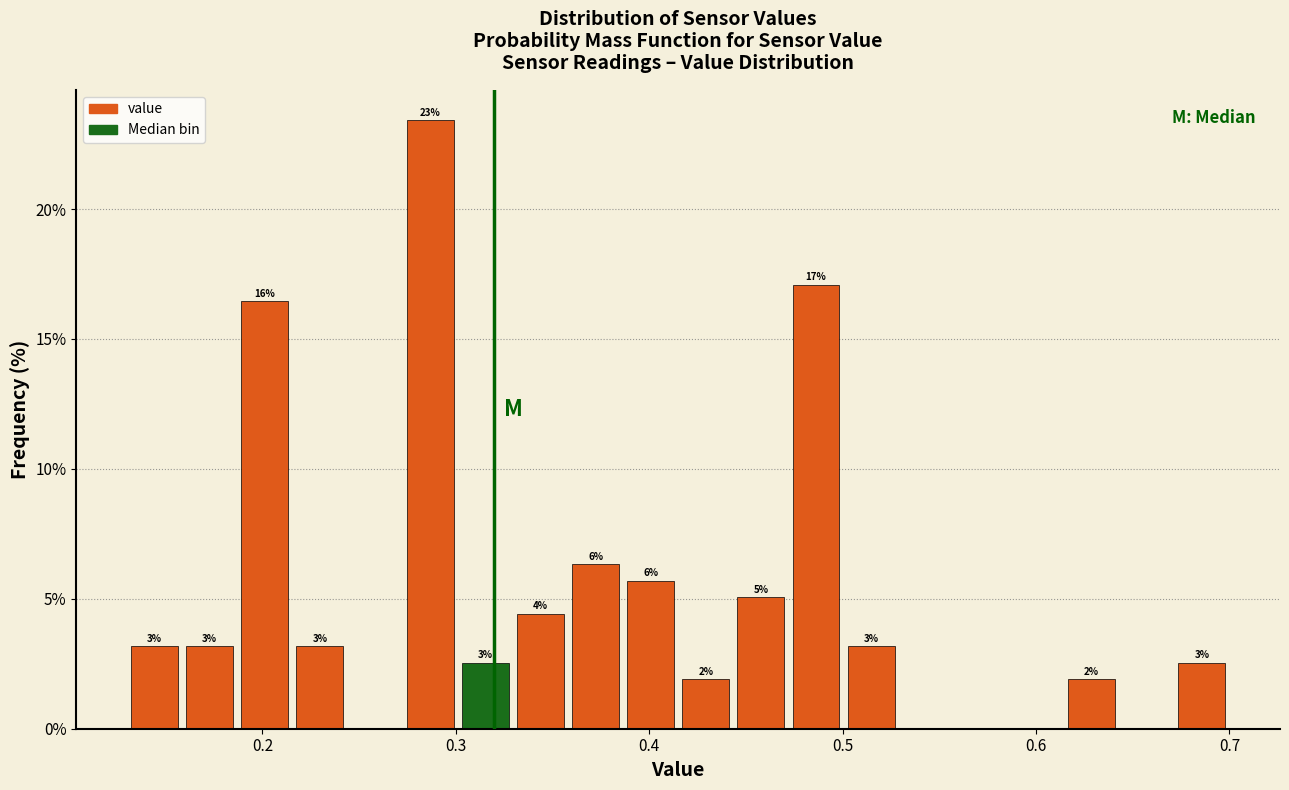

Read against the x-axis, roughly where is the centre of the tallest bar?

0.29